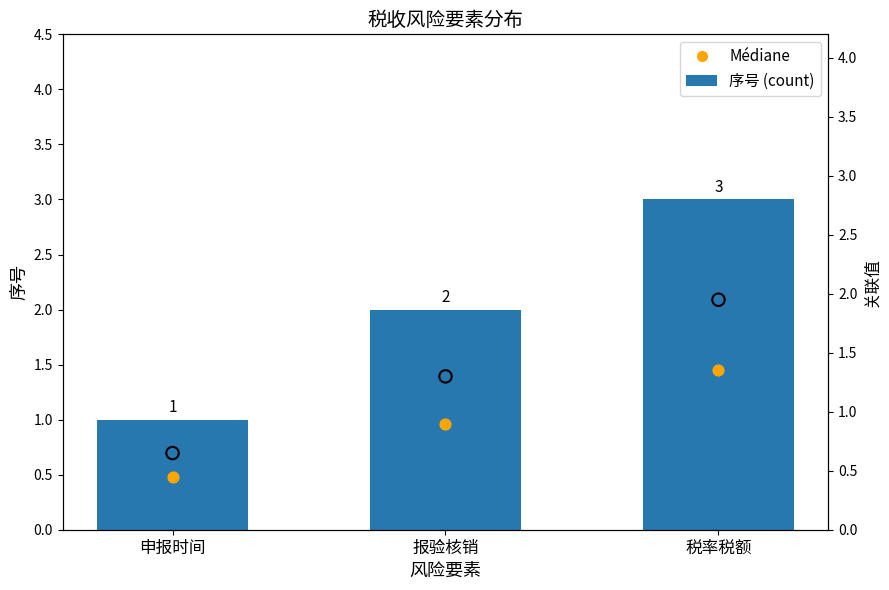

What are all the series names shown in the legend?

序号, Médiane